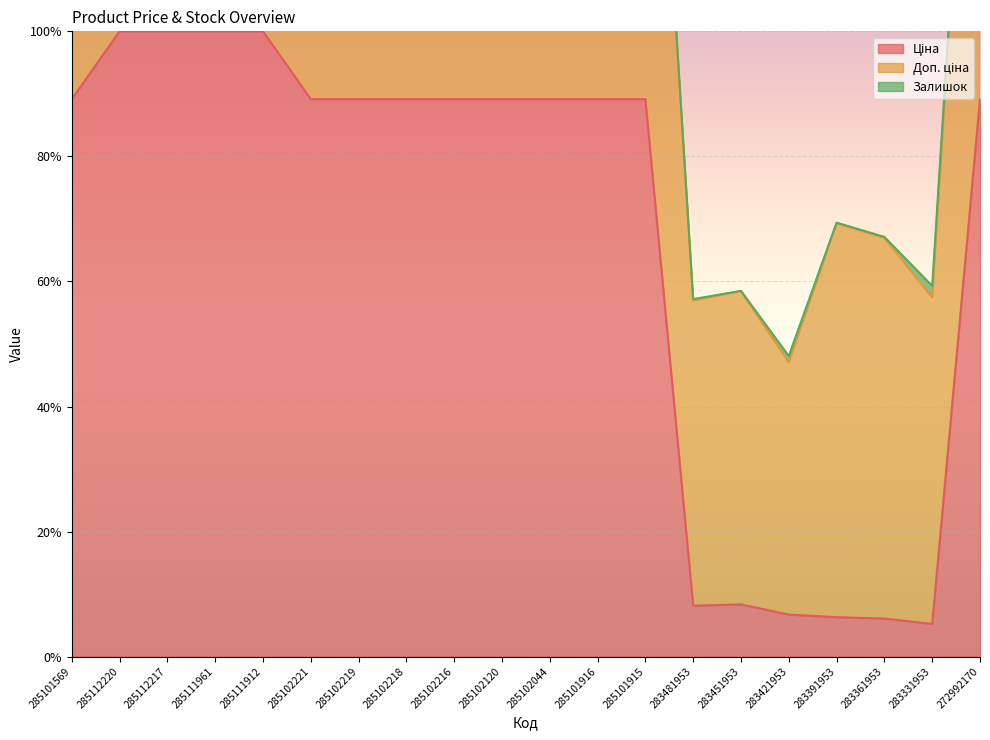

Between 285111961 and 283421953, which series saw the biggest shift?

Доп. ціна